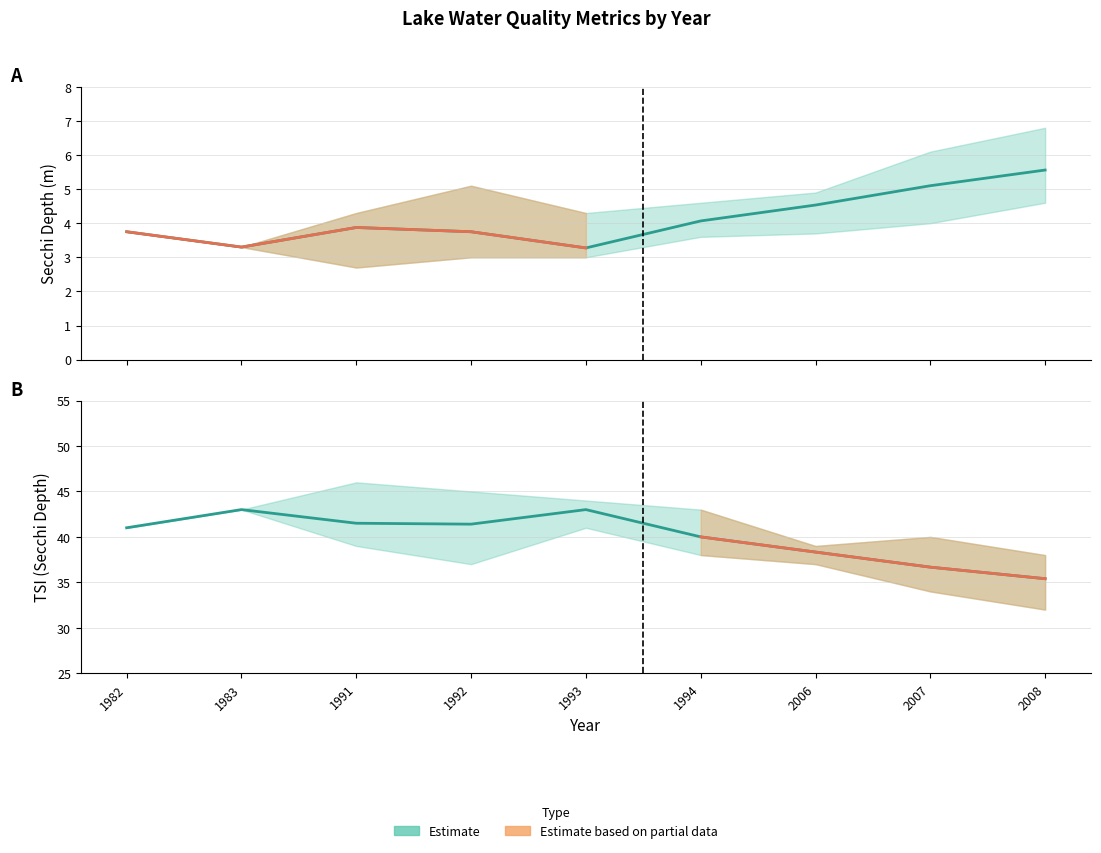

How many data points does each series have?

9